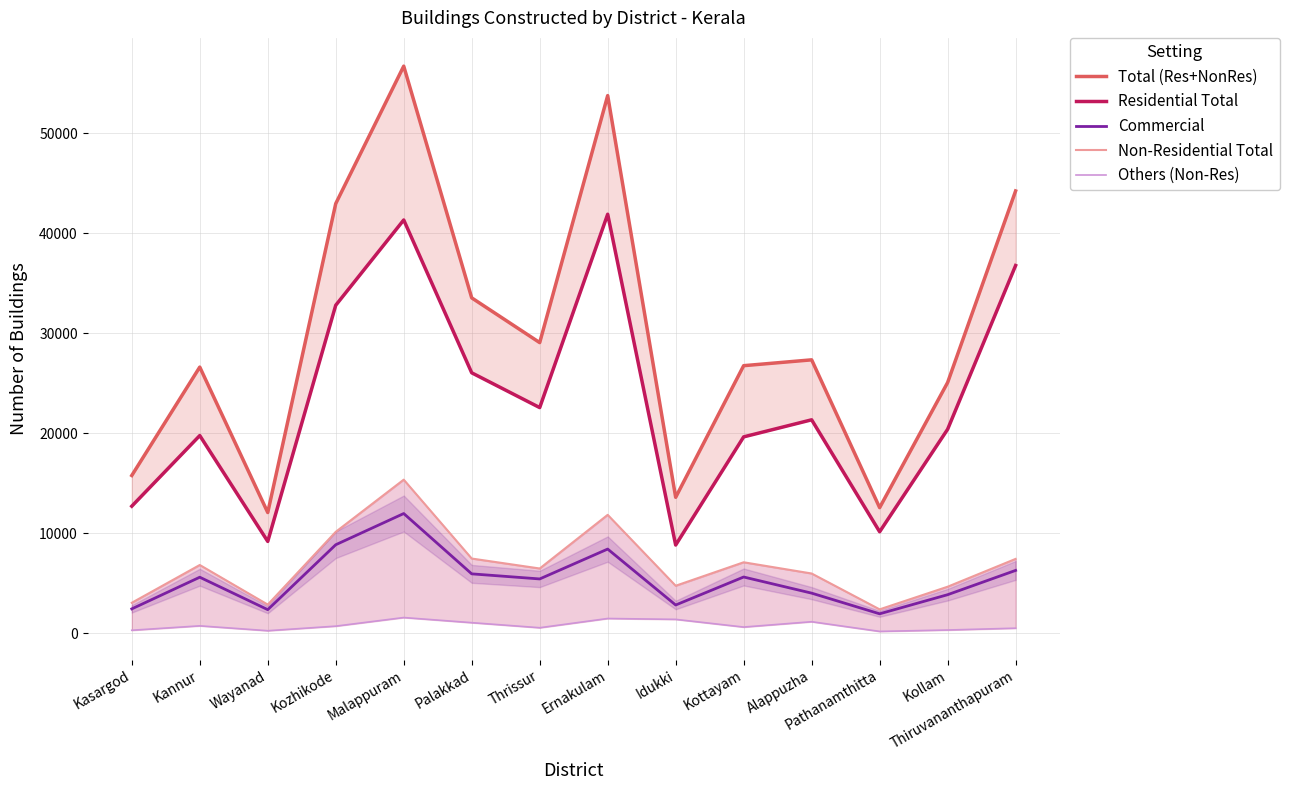

At which label is Total (Res+NonRes) closest to 34397?

Palakkad